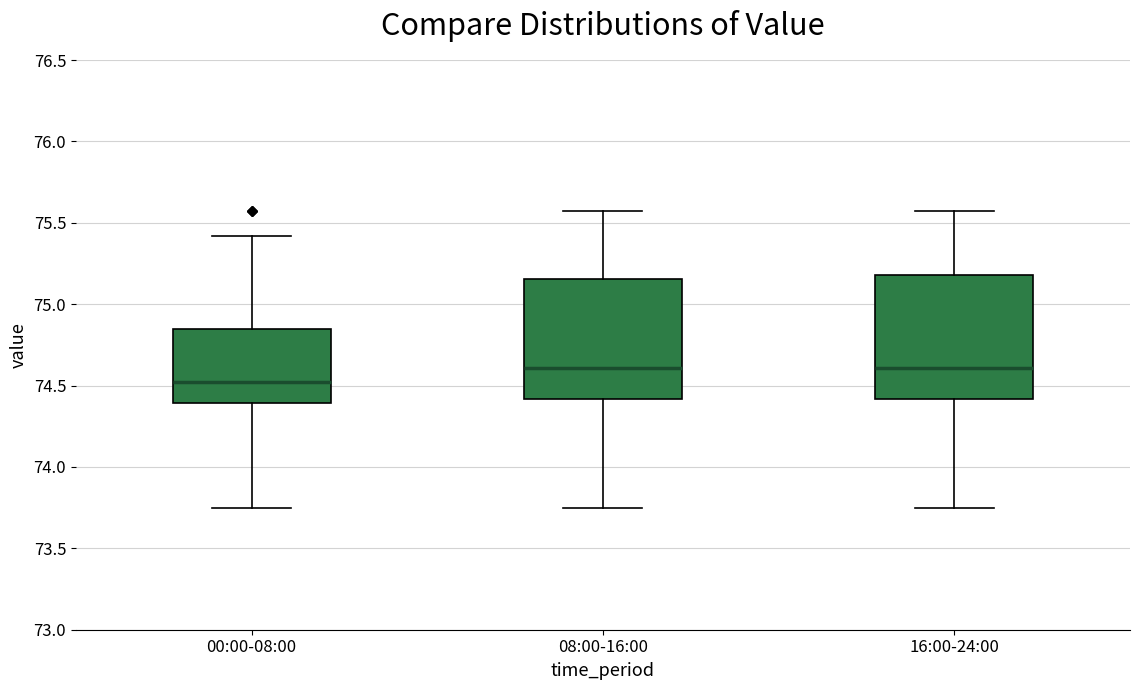

Which box's median line is the lowest?

00:00-08:00